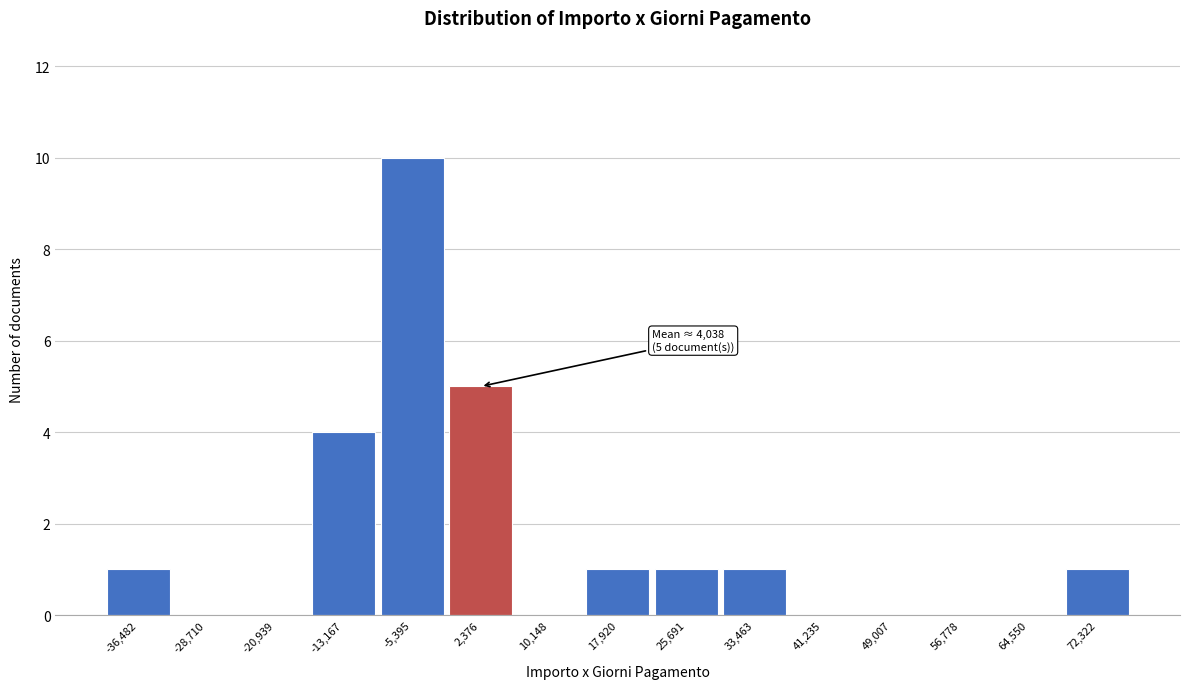

Reading left to right, extract all data points from this chart.

-36,482=1	-28,710=0	-20,939=0	-13,167=4	-5,395=10	2,376=5	10,148=0	17,920=1	25,691=1	33,463=1	41,235=0	49,007=0	56,778=0	64,550=0	72,322=1